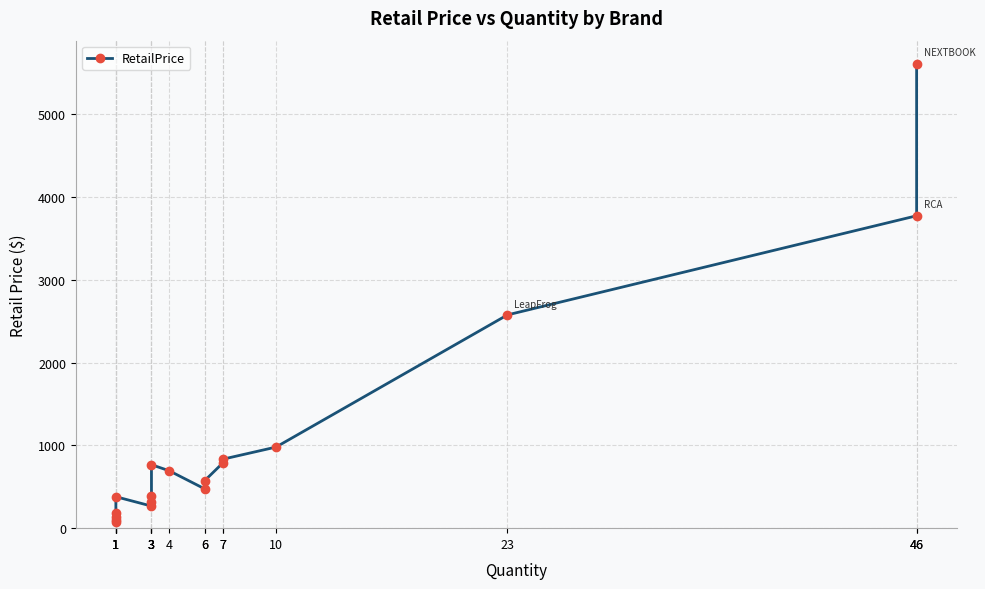

How many lines are shown in the chart?

1